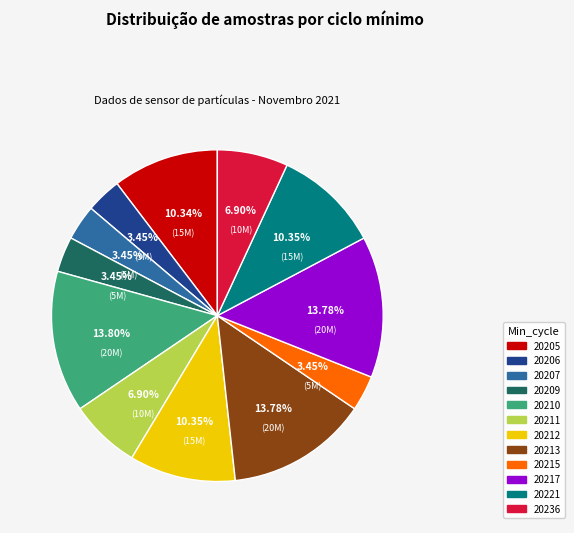

Between 20212 and 20217, which is larger?

20217